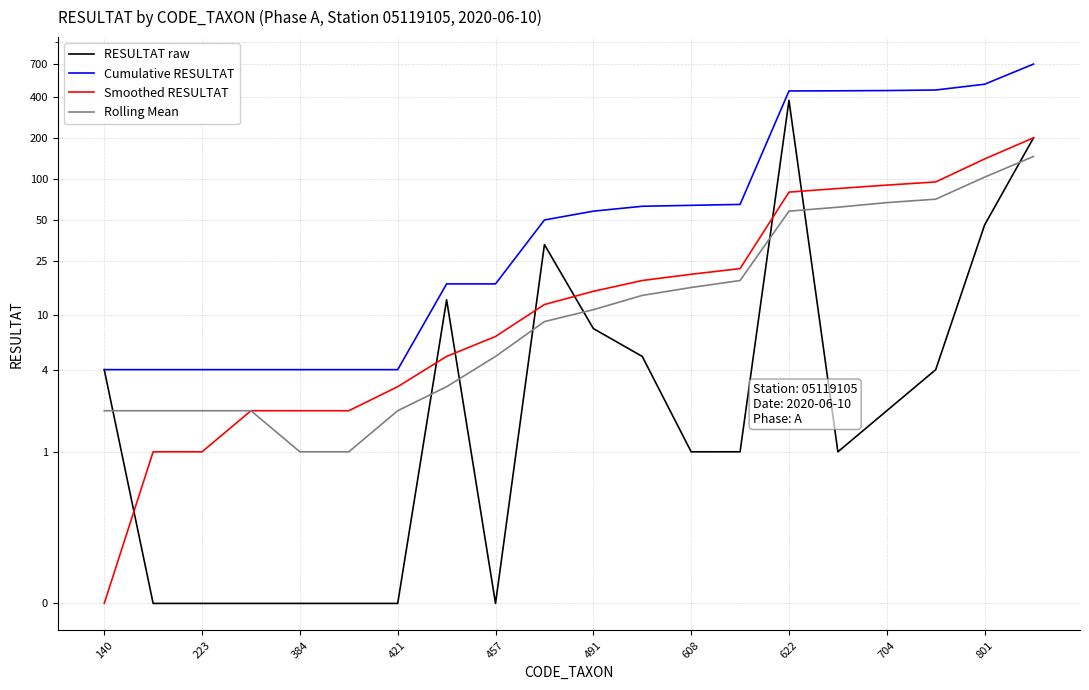

Reading left to right, list all the values displayed in this chart.

RESULTAT raw: 4	0	0	0	0	0	0	13	0	33	8	5	1	1	376	1	2	4	46	200
Cumulative RESULTAT: 4	4	4	4	4	4	4	17	17	50	58	63	64	65	441	442	444	448	494	694
Smoothed RESULTAT: 0	1	1	2	2	2	3	5	7	12	15	18	20	22	80	85	90	95	140	200
Rolling Mean: 2	2	2	2	1	1	2	3	5	9	11	14	16	18	58	62	67	71	103	146